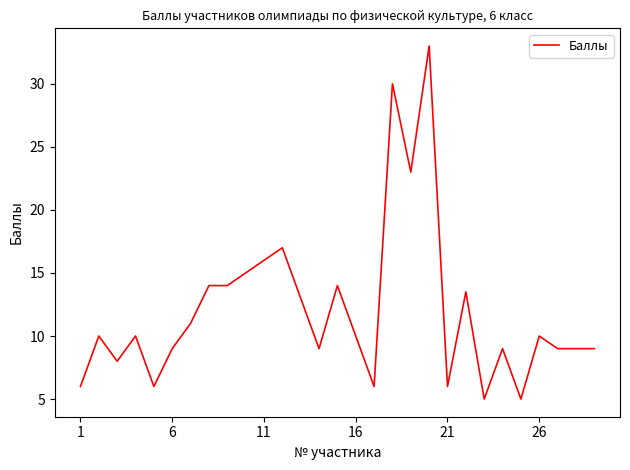

What is the difference between the second highest and second lowest values?

25.0